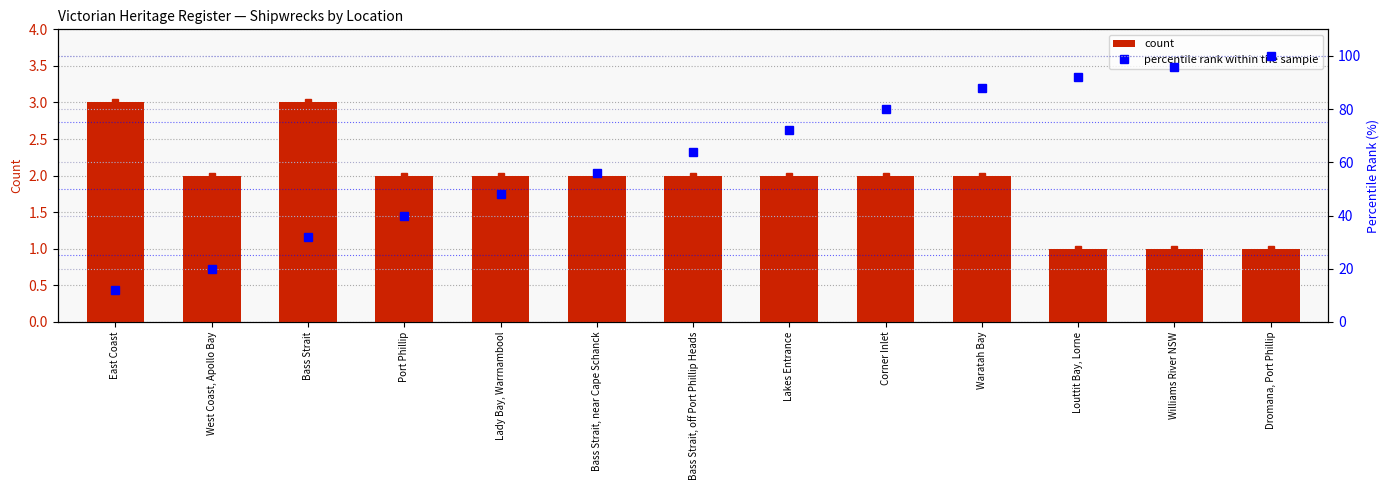

Does the chart contain stacked bars?

No